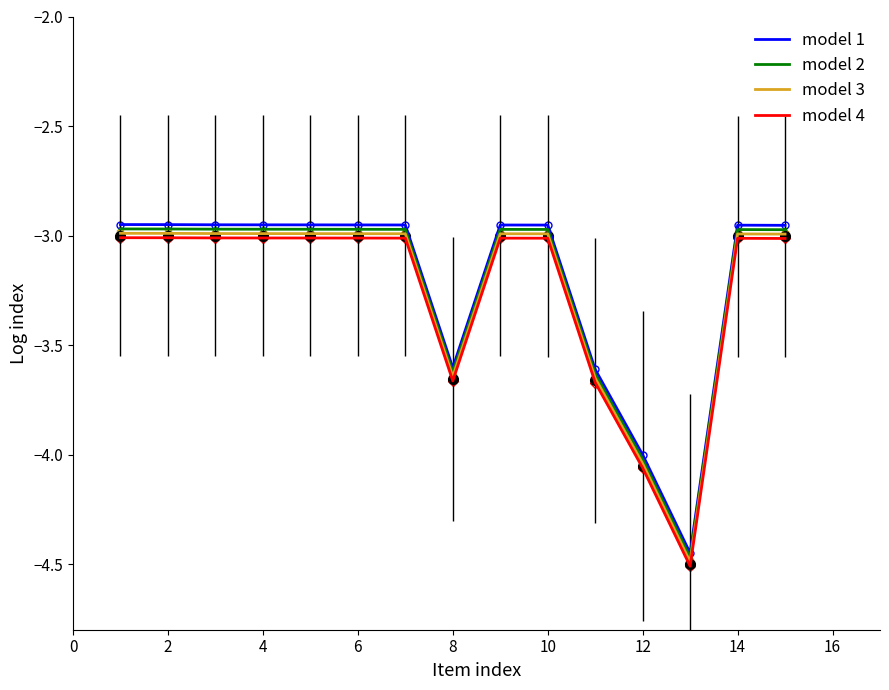

What is the difference between the maximum and minimum values in the model 3 series?

1.5